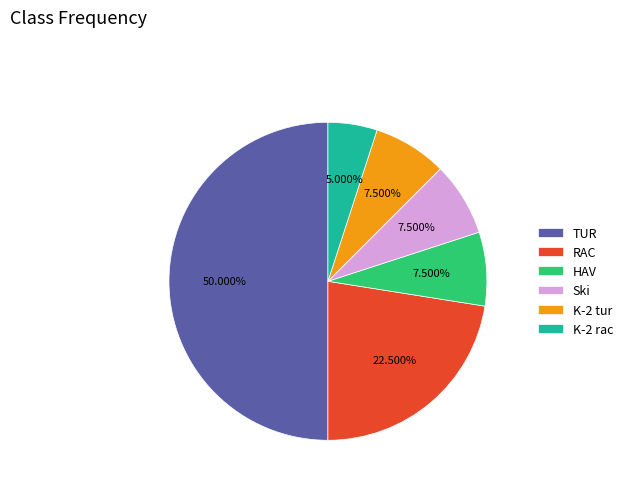

How many slices are in this pie chart?

6